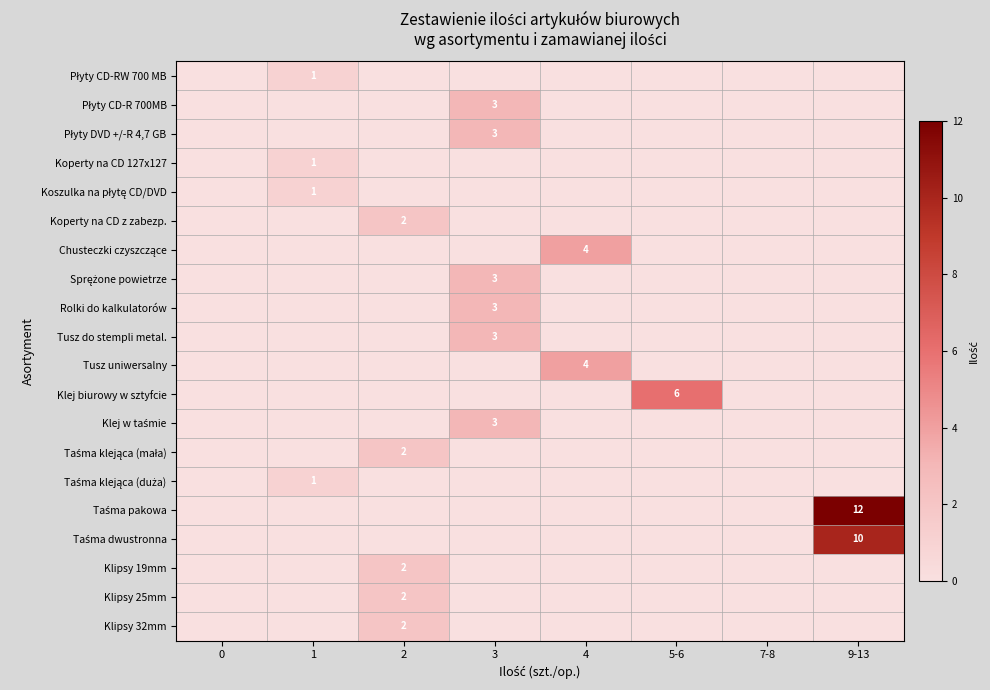

Is it true that Klipsy 25mm equals 2 at 2?

True